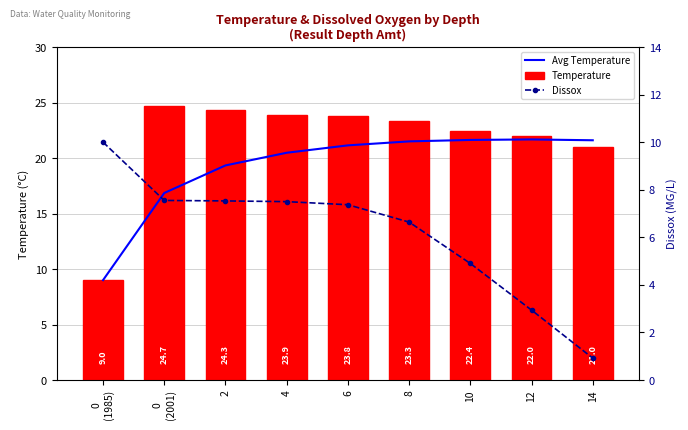

What is the label of the 6th bar from the left?

8